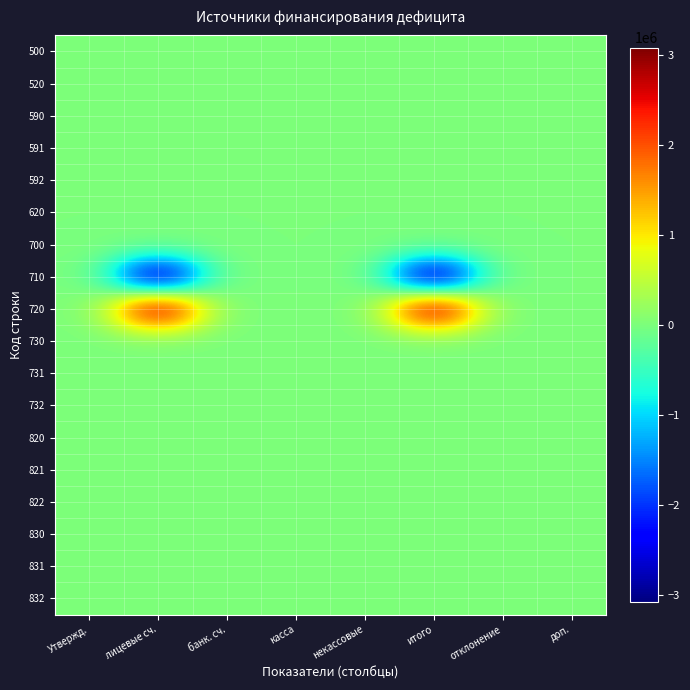

At which category does the chart reach its peak across all series?

лицевые сч.